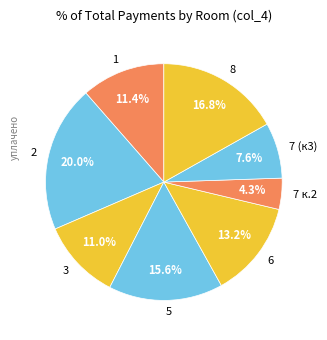

Approximately how many times larger is the value at 6 compared to 2?

0.7